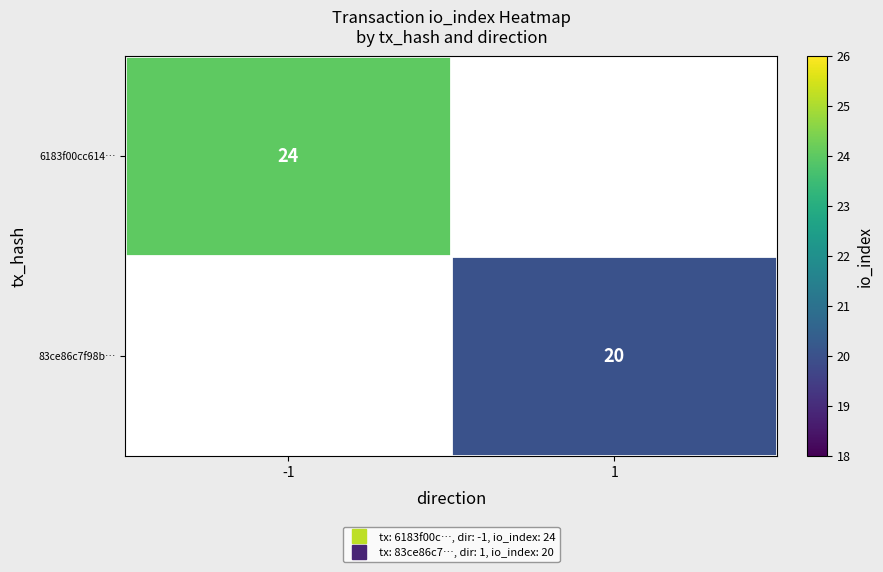

At 1, list the series in order from largest to smallest.

6183f00cc614…, 83ce86c7f98b…